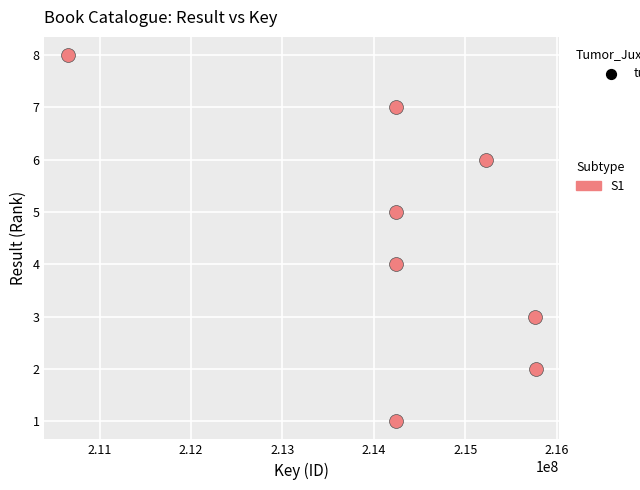

What is the range of X values (max minus min)?

5121777